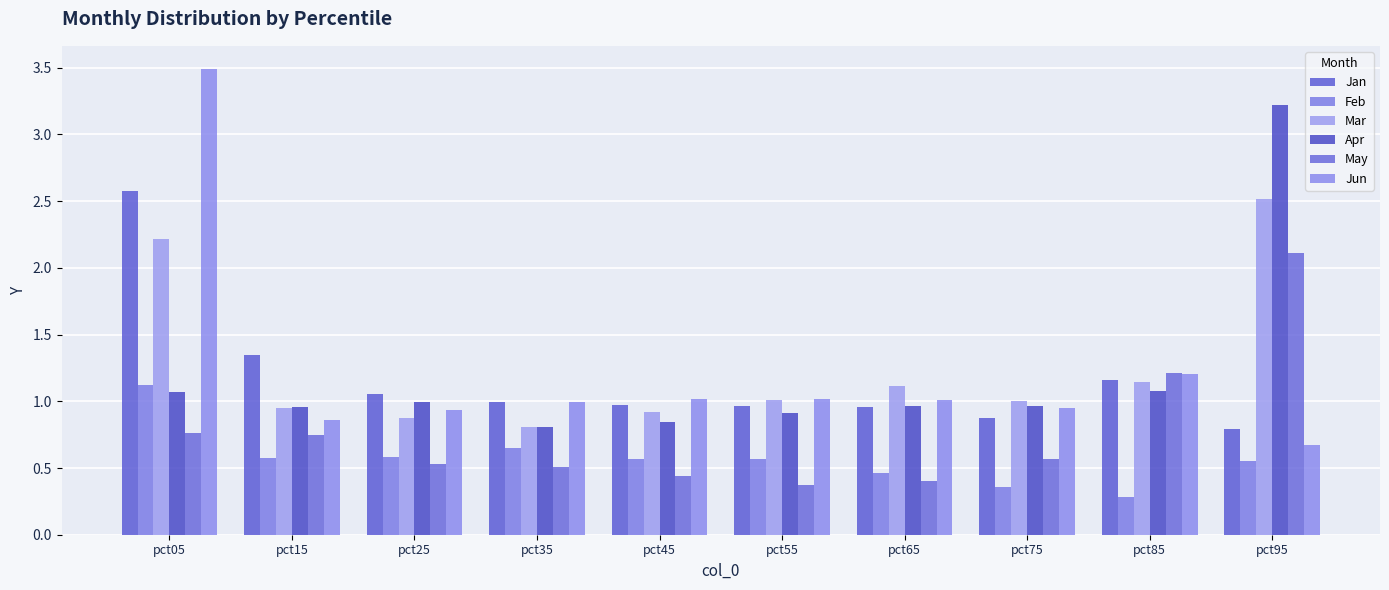

What is the value of the May bar at the 10th from the left?

2.1